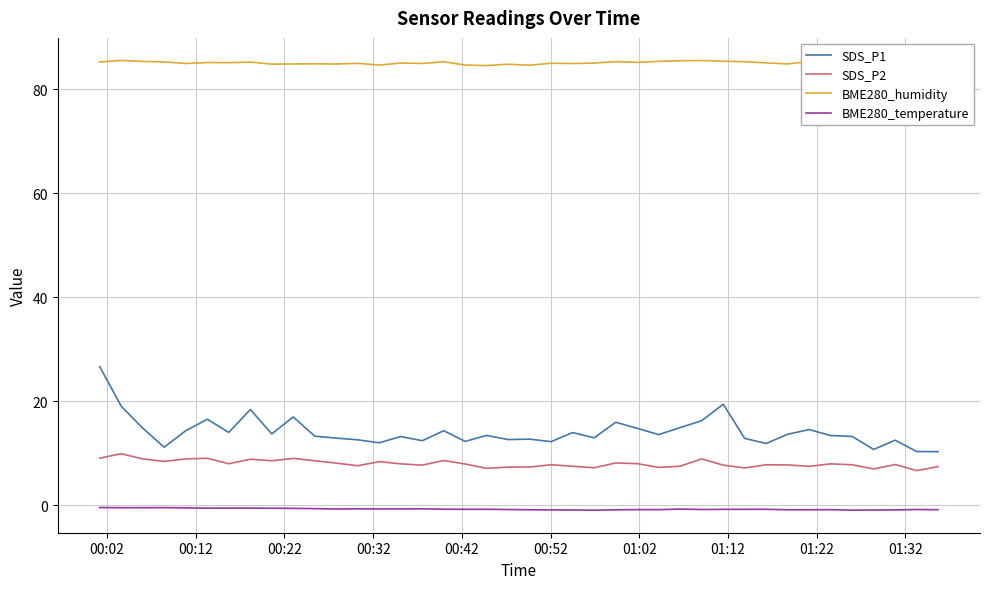

What is the minimum value shown in the chart?

-1.0